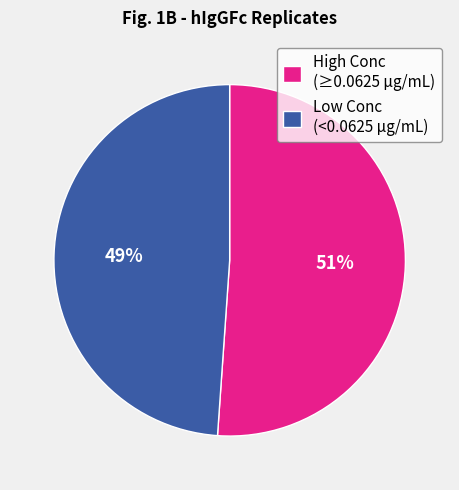

Is there a majority slice in this chart?

Yes